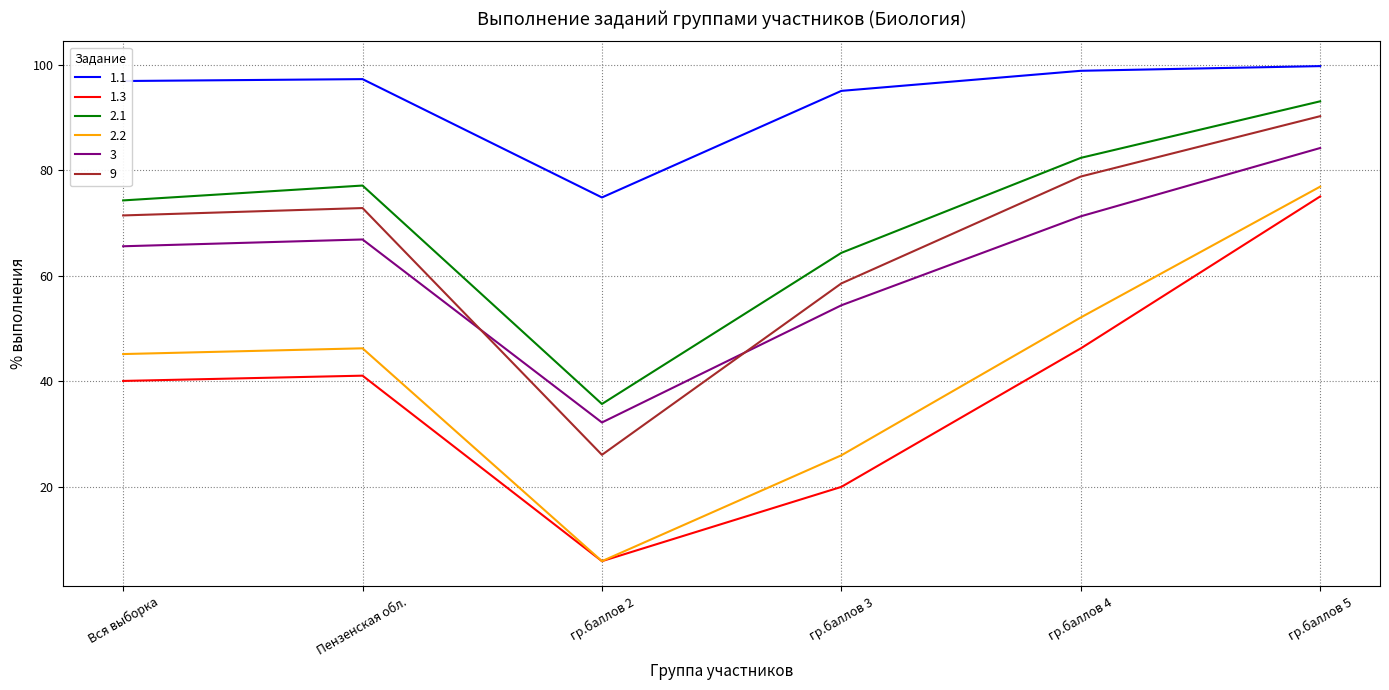

At which category is the sum across all series the highest?

гр.баллов 5